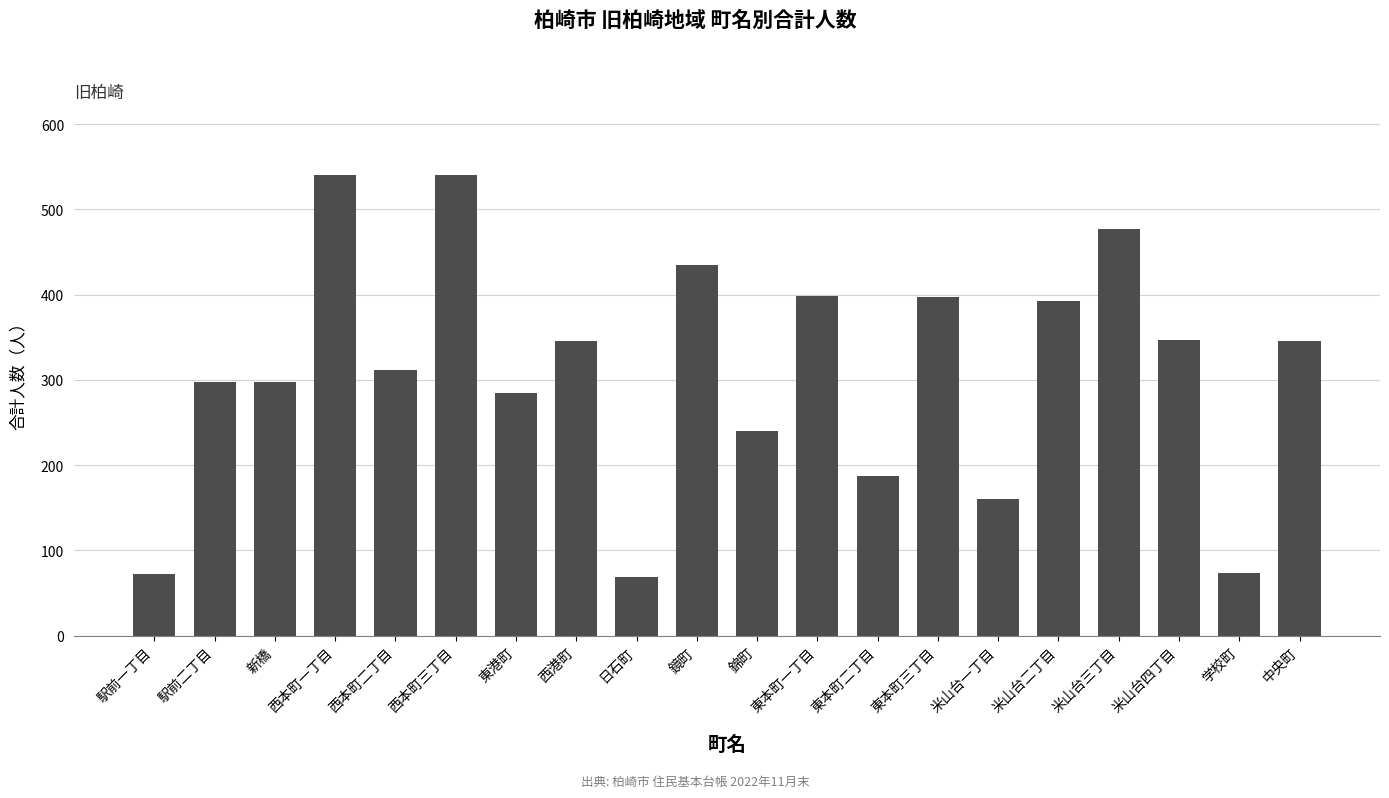

Which has a higher value, 錦町 or 東本町一丁目?

東本町一丁目